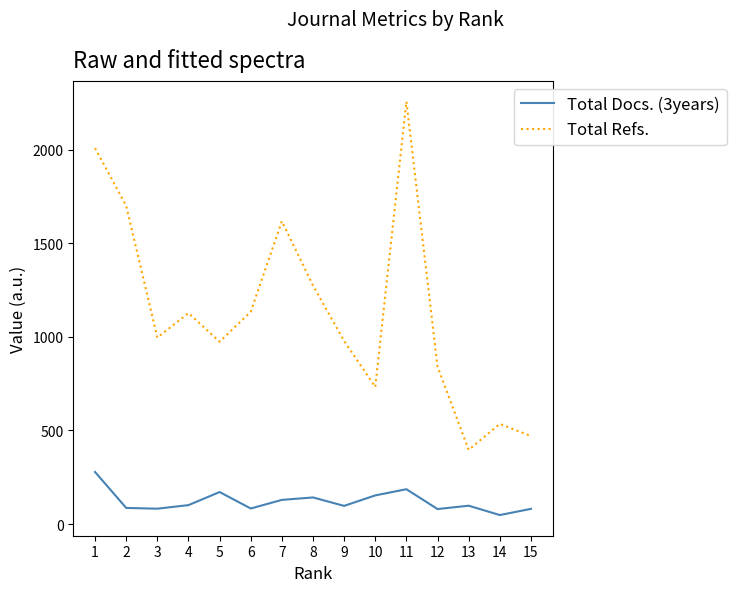

True or false: Total Docs. (3years) and Total Refs. intersect in this chart.

False